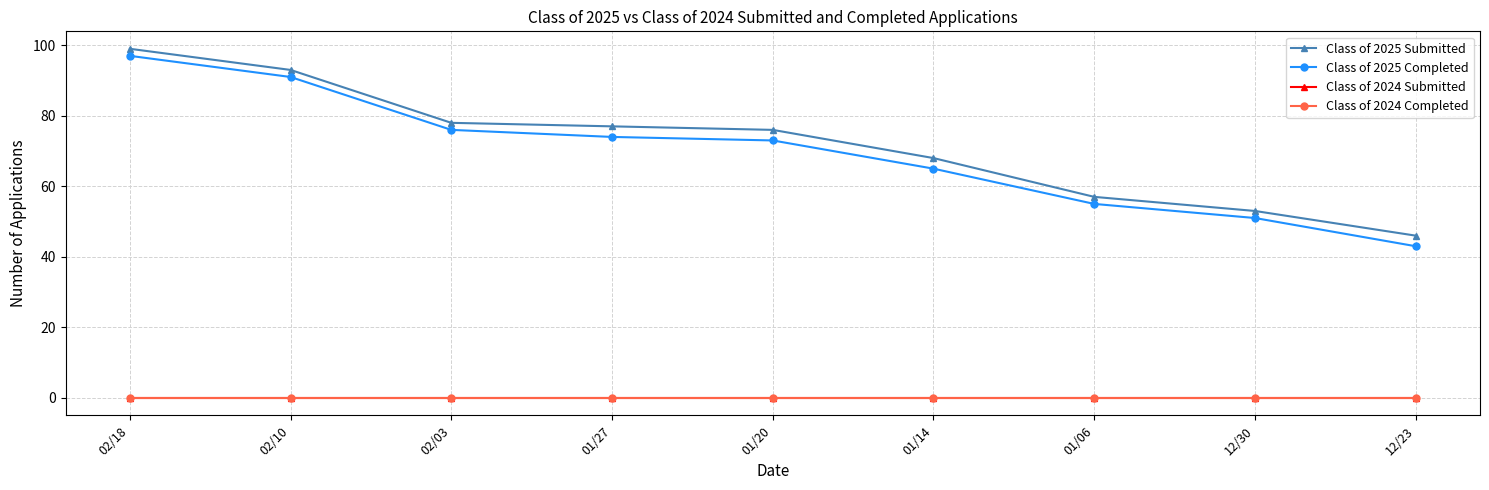

True or false: Class of 2025 Completed and Class of 2025 Submitted intersect in this chart.

False